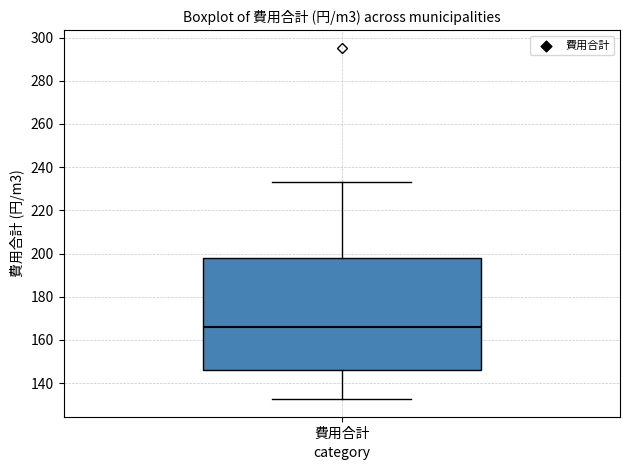

Where is the upper edge of the box for 費用合計 on the y-axis? The values are not printed on the chart, so give them approximately, as read against the axis.

198